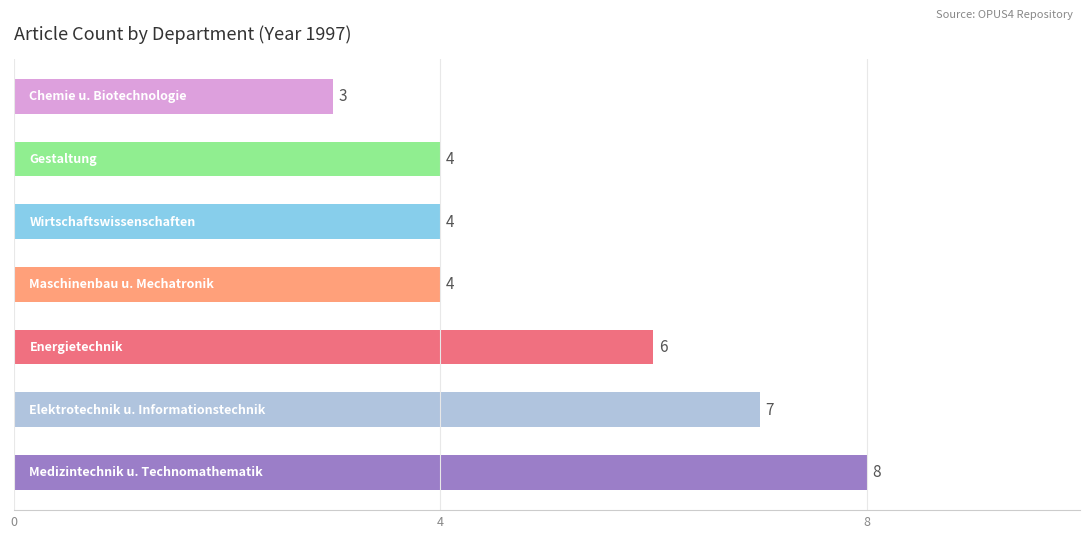

What is the difference between the maximum and minimum values?

5